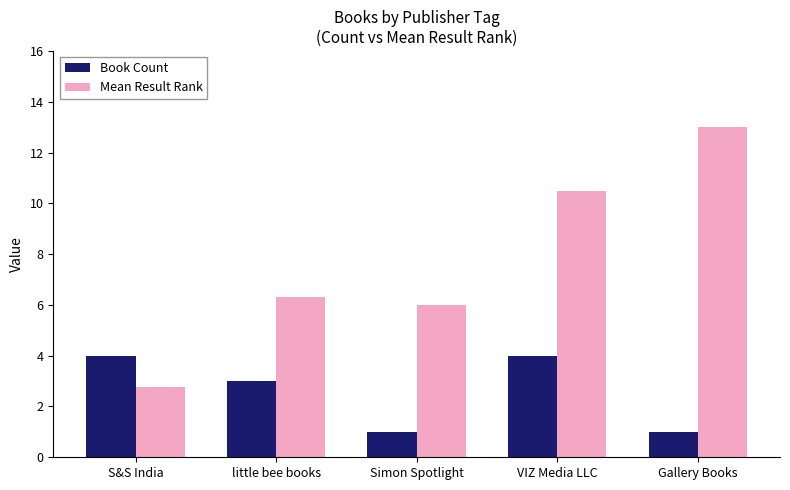

What is the difference between the Mean Result Rank values at little bee books and Gallery Books?

6.7